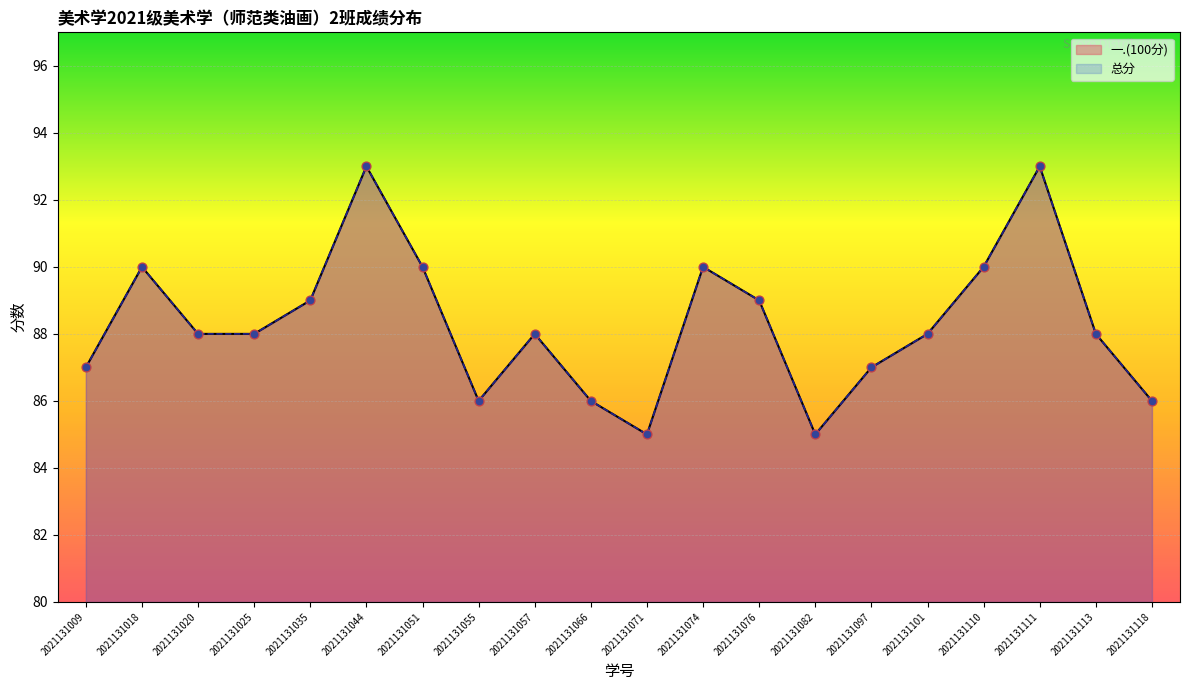

Is the value of 总分 at 2021131071 greater than the value of 一.(100分) at 2021131076?

No